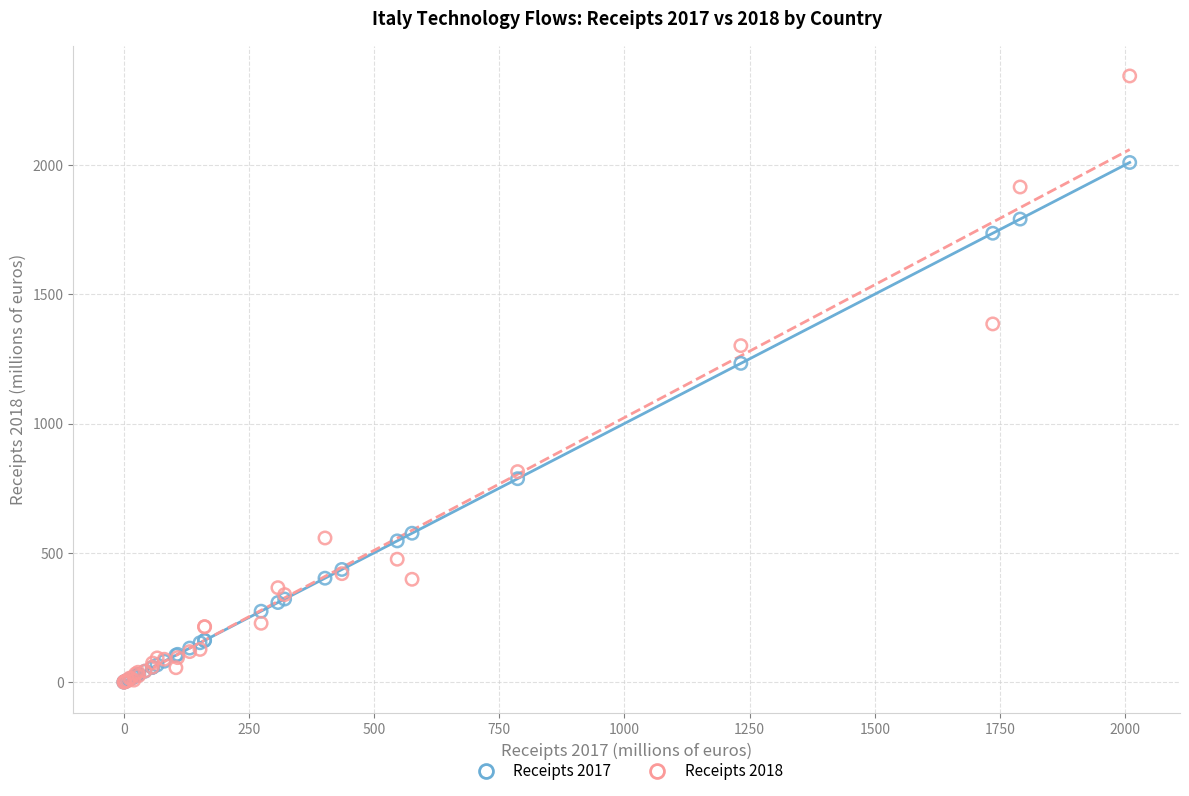

Across all series, what Y value is closest to 1171?

1232.6